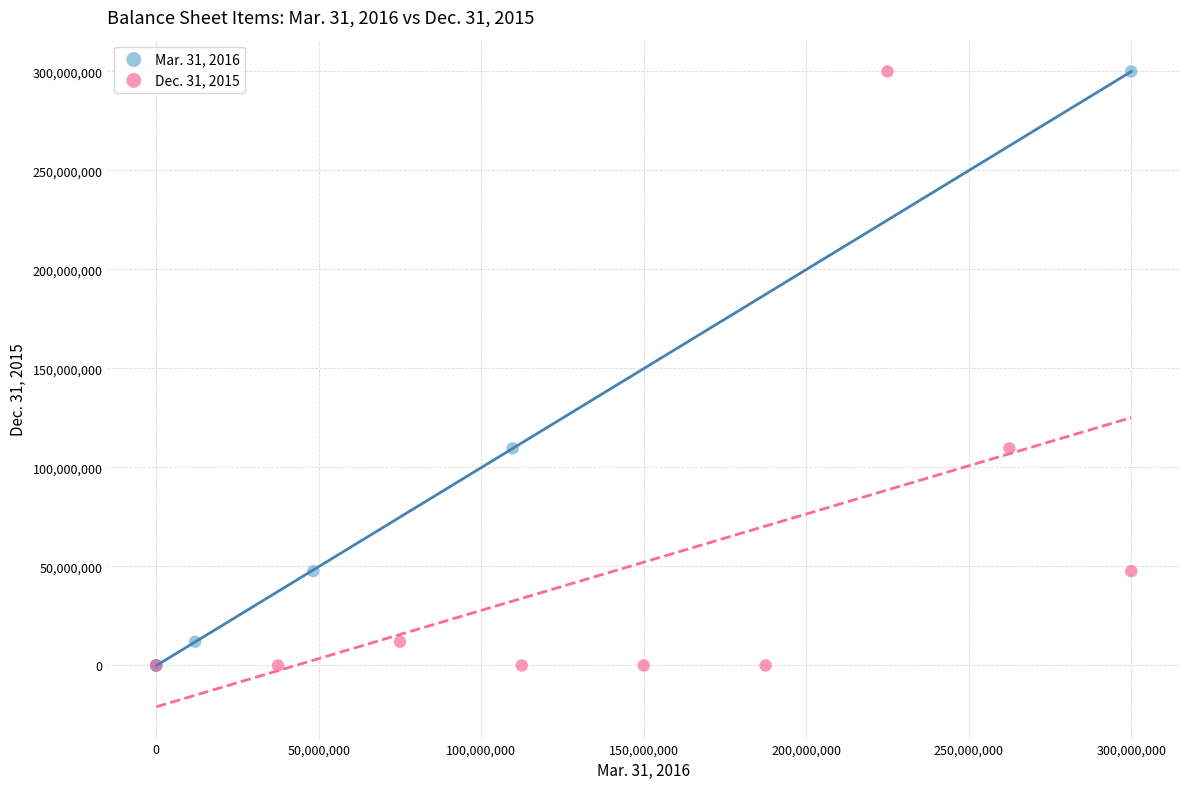

What are all the series names shown in the legend?

Mar. 31, 2016, Dec. 31, 2015